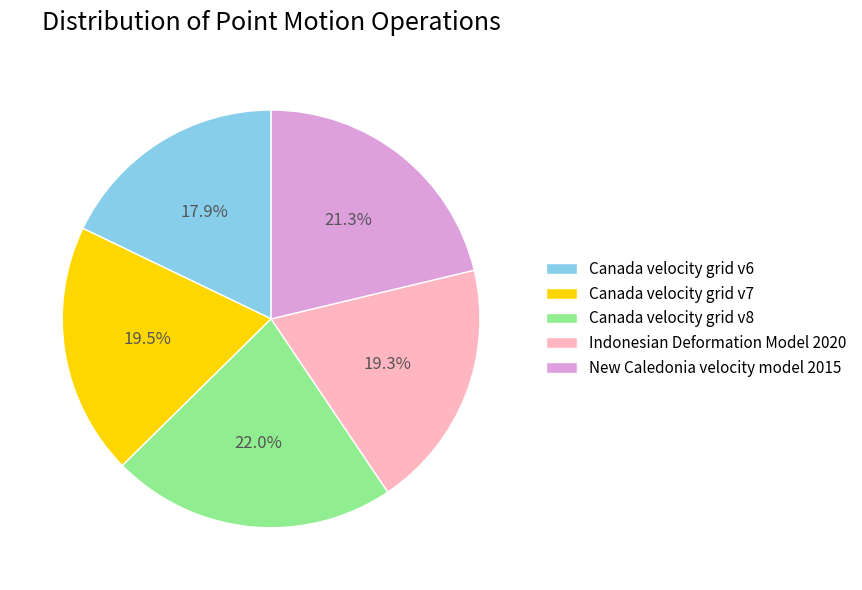

True or false: Indonesian Deformation Model 2020 accounts for 19% of the total.

True